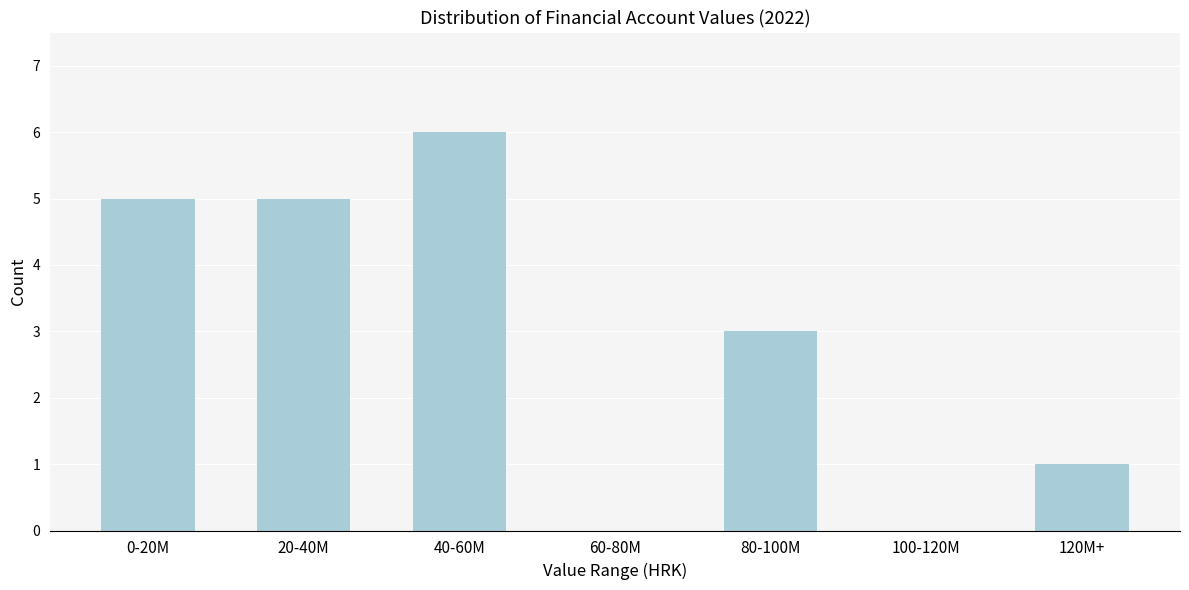

Reading left to right, extract all data points from this chart.

0-20M=5	20-40M=5	40-60M=6	60-80M=0	80-100M=3	100-120M=0	120M+=1